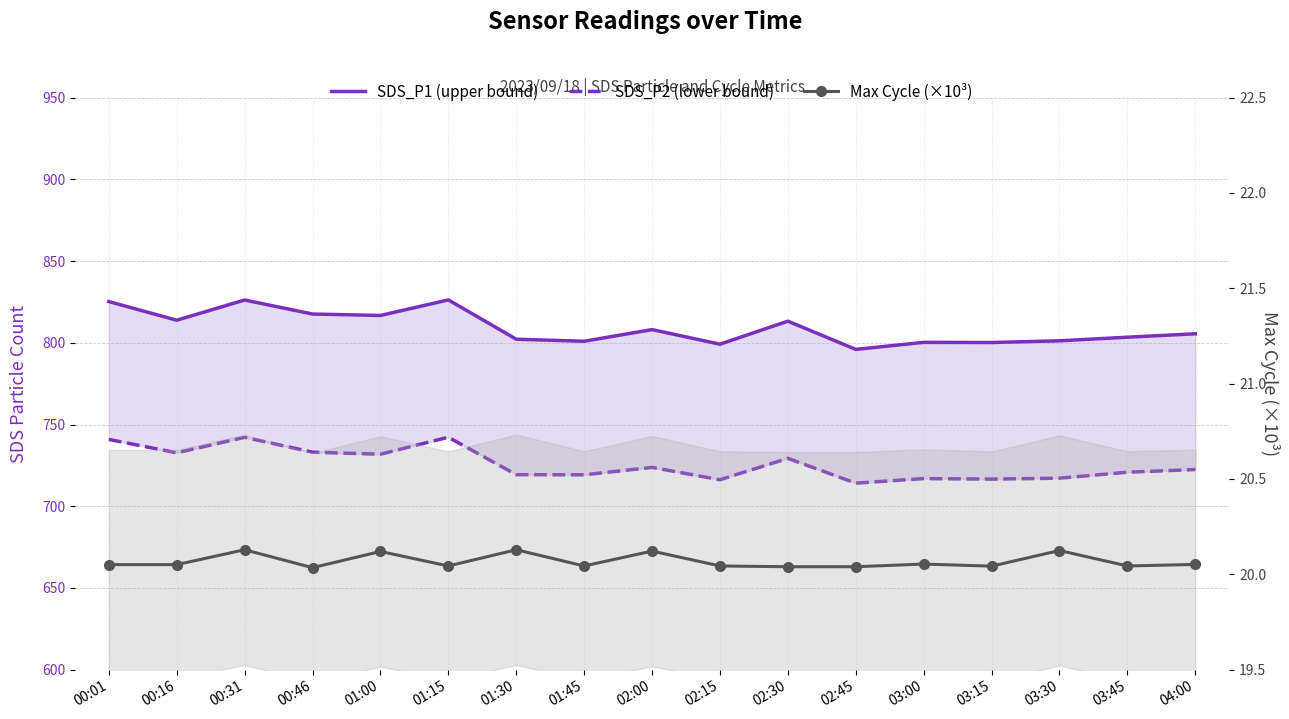

What is the label of the 17th point from the right?

00:01